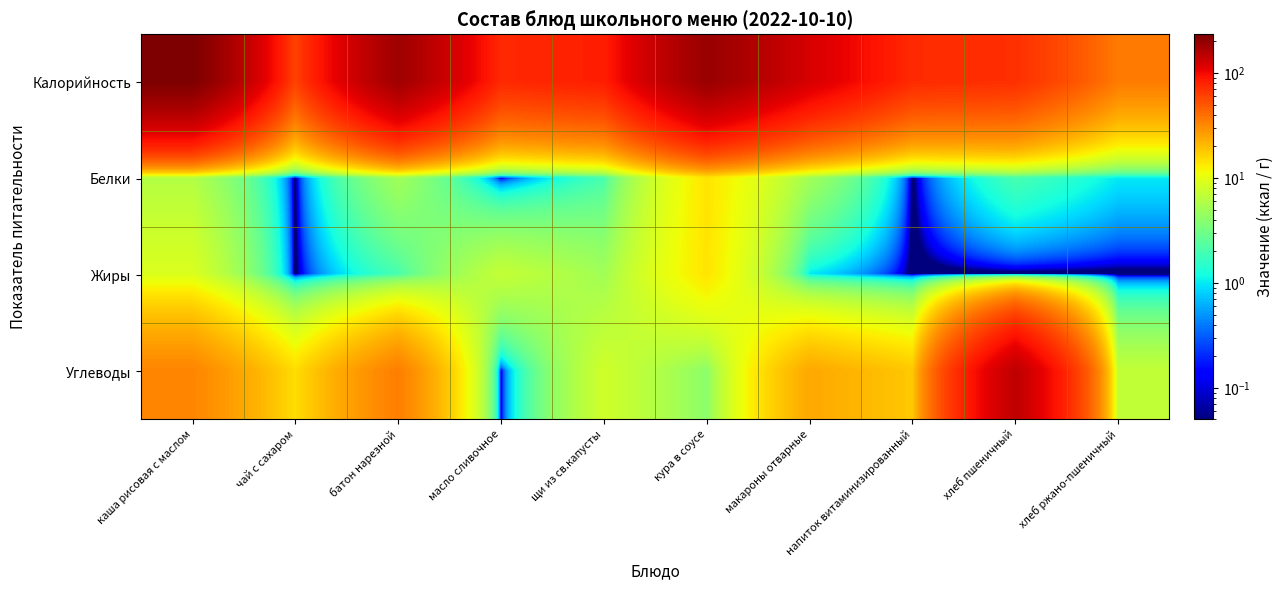

Reading right to left, extract all data points from this chart.

Калорийность: хлеб ржано-пшеничный=36.0	хлеб пшеничный=71.0	напиток витаминизированный=74.0	макароны отварные=121.0	кура в соусе=192.0	щи из св.капусты=83.0	масло сливочное=75.0	батон нарезной=183.0	чай с сахаром=60.0	каша рисовая с маслом=234.0
Белки: хлеб ржано-пшеничный=1.0	хлеб пшеничный=2.0	напиток витаминизированный=0.0	макароны отварные=5.0	кура в соусе=14.0	щи из св.капусты=2.0	масло сливочное=0.1	батон нарезной=5.0	чай с сахаром=0.0	каша рисовая с маслом=6.0
Жиры: хлеб ржано-пшеничный=0.0	хлеб пшеничный=0.0	напиток витаминизированный=0.0	макароны отварные=1.0	кура в соусе=14.0	щи из св.капусты=5.0	масло сливочное=7.2	батон нарезной=2.0	чай с сахаром=0.0	каша рисовая с маслом=9.0
Углеводы: хлеб ржано-пшеничный=7.0	хлеб пшеничный=145.0	напиток витаминизированный=18.0	макароны отварные=24.0	кура в соусе=4.0	щи из св.капусты=8.0	масло сливочное=0.1	батон нарезной=35.0	чай с сахаром=15.0	каша рисовая с маслом=33.0